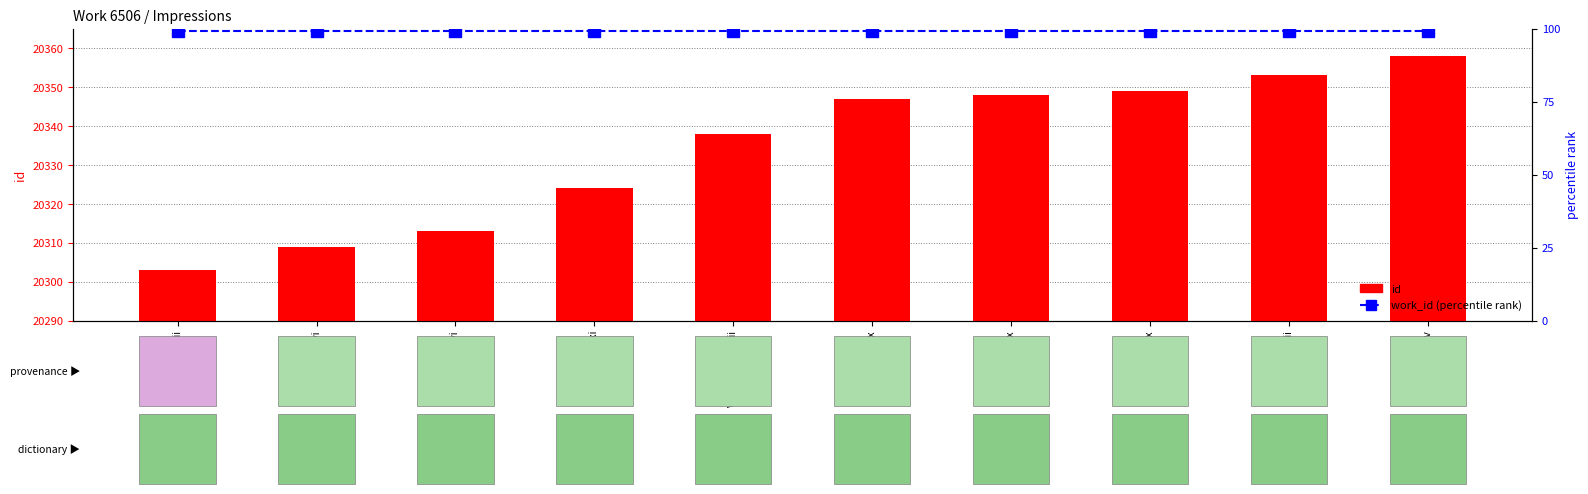

Rank the series at Vol. II, Chap. x from lowest to highest value.

work_id (percentile rank), id